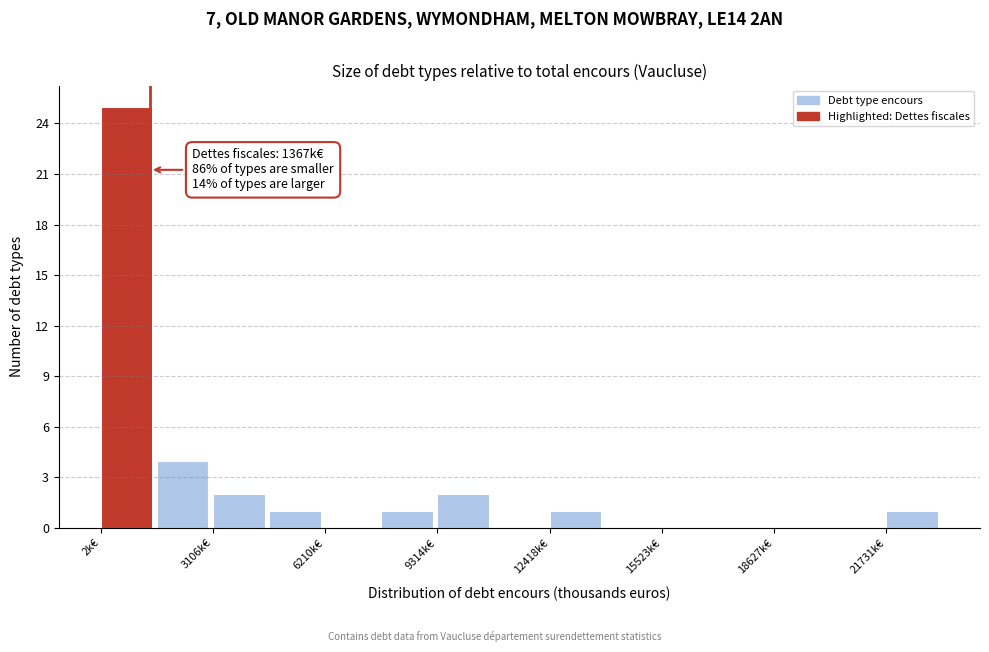

Read against the x-axis, roughly where is the centre of the tallest bar?

500